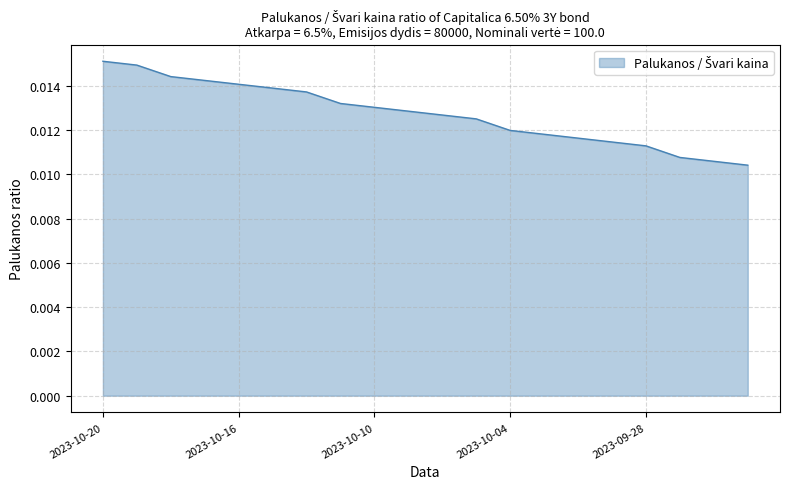

Does the chart have visible grid lines?

Yes